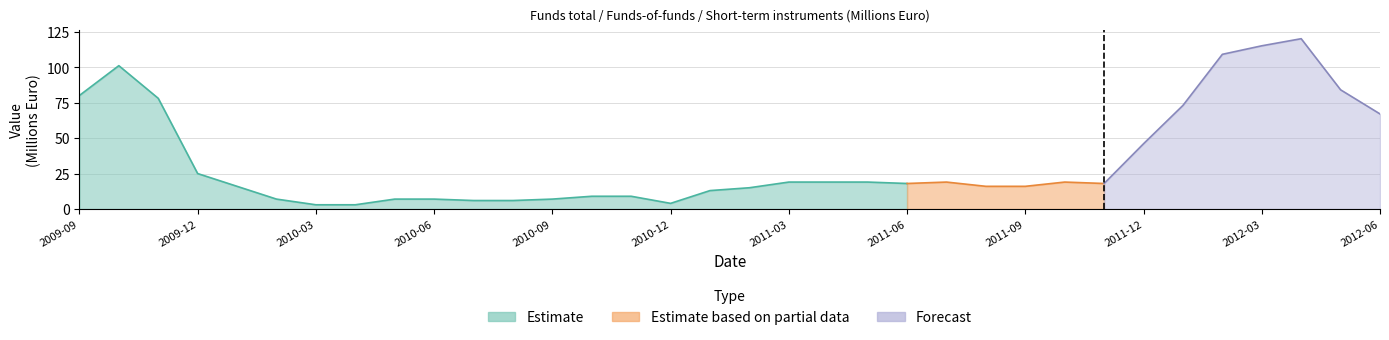

How many data points does each series have?

34